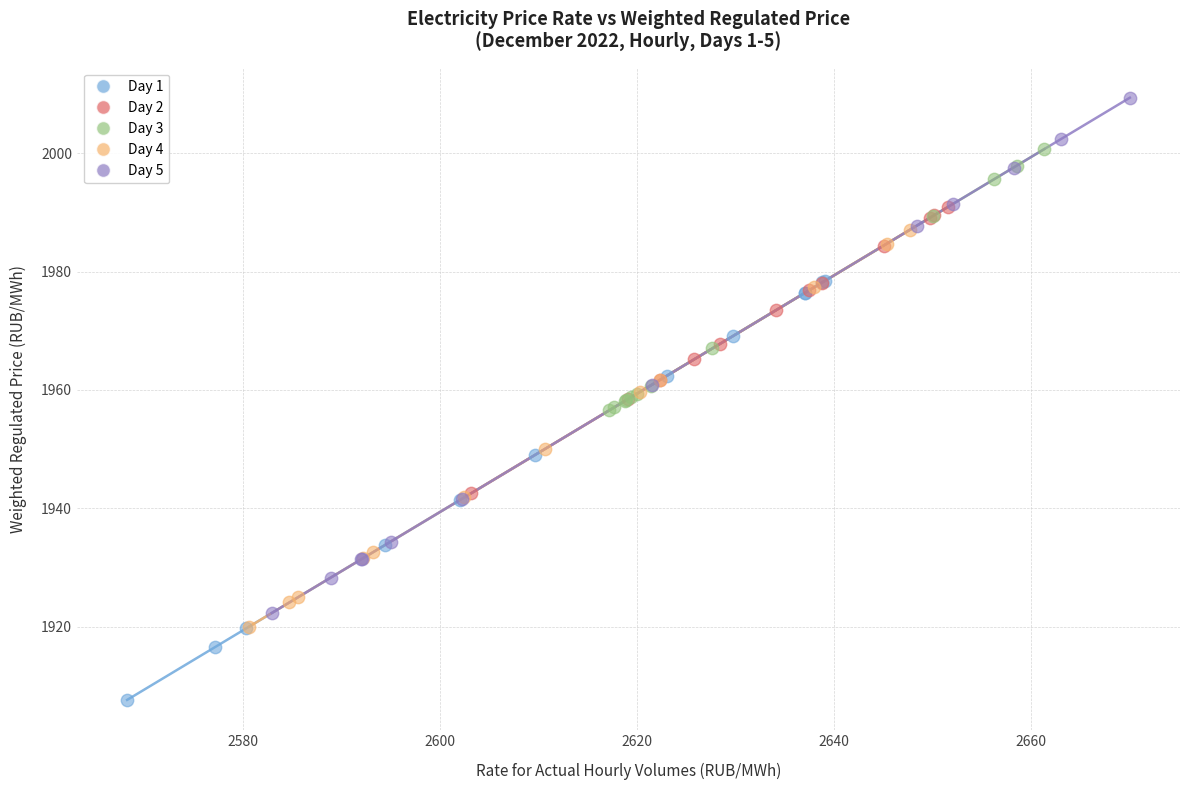

Which series reaches the maximum Y coordinate?

Day 5